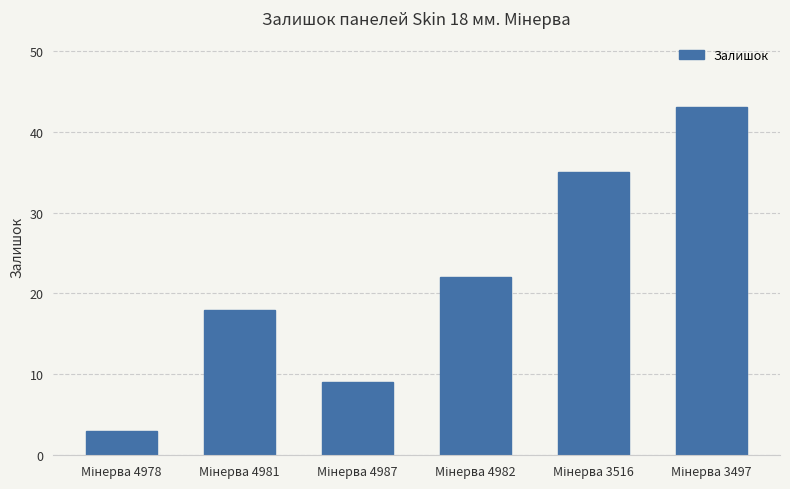

What is the smallest value displayed?

3